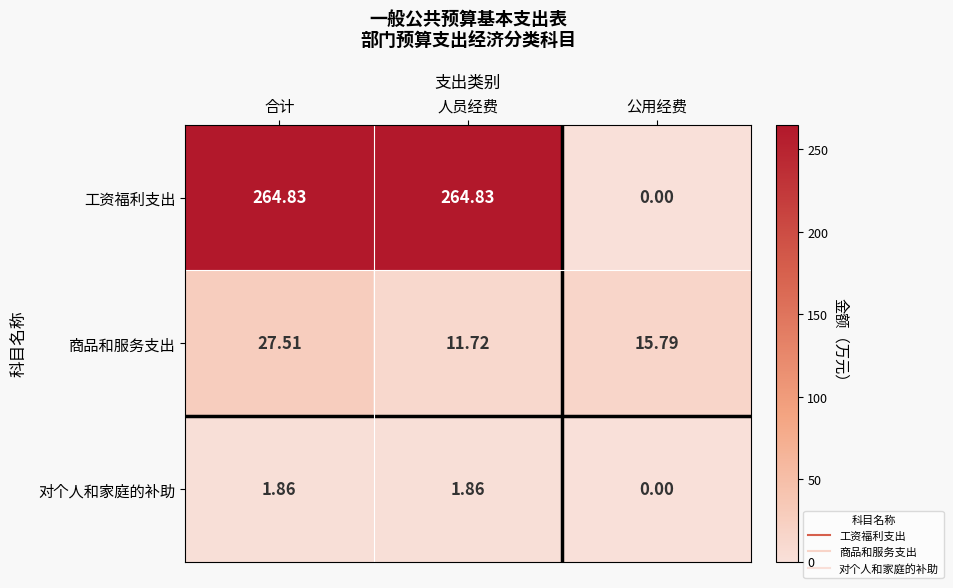

At which category is the sum across all series the highest?

合计